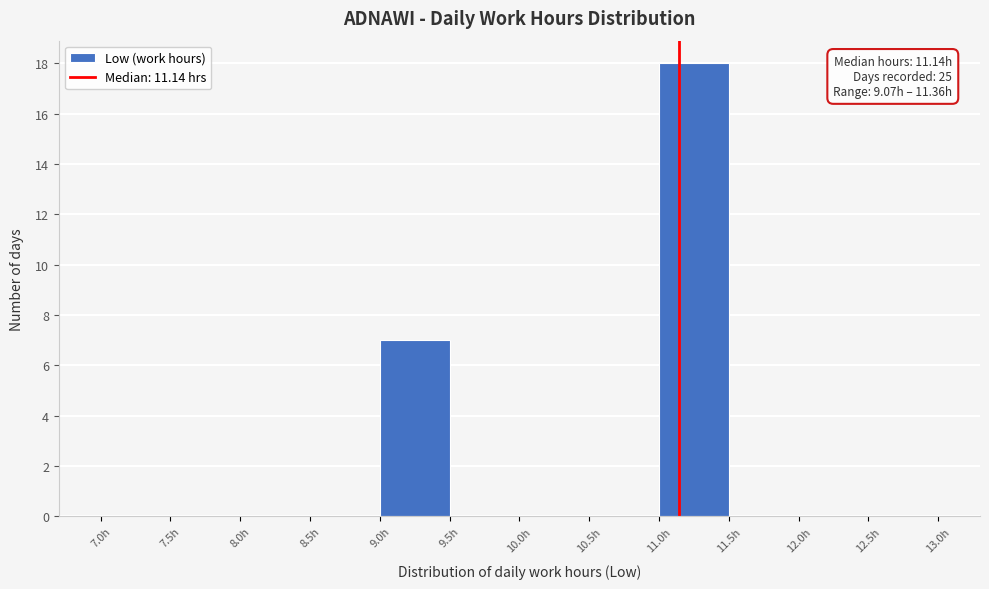

Which range on the x-axis has the tallest bar?

11.0 to 11.5